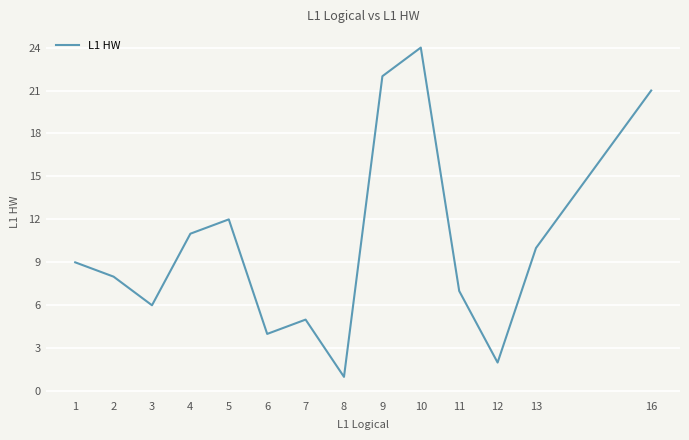

At which category does the chart reach its minimum across all series?

8